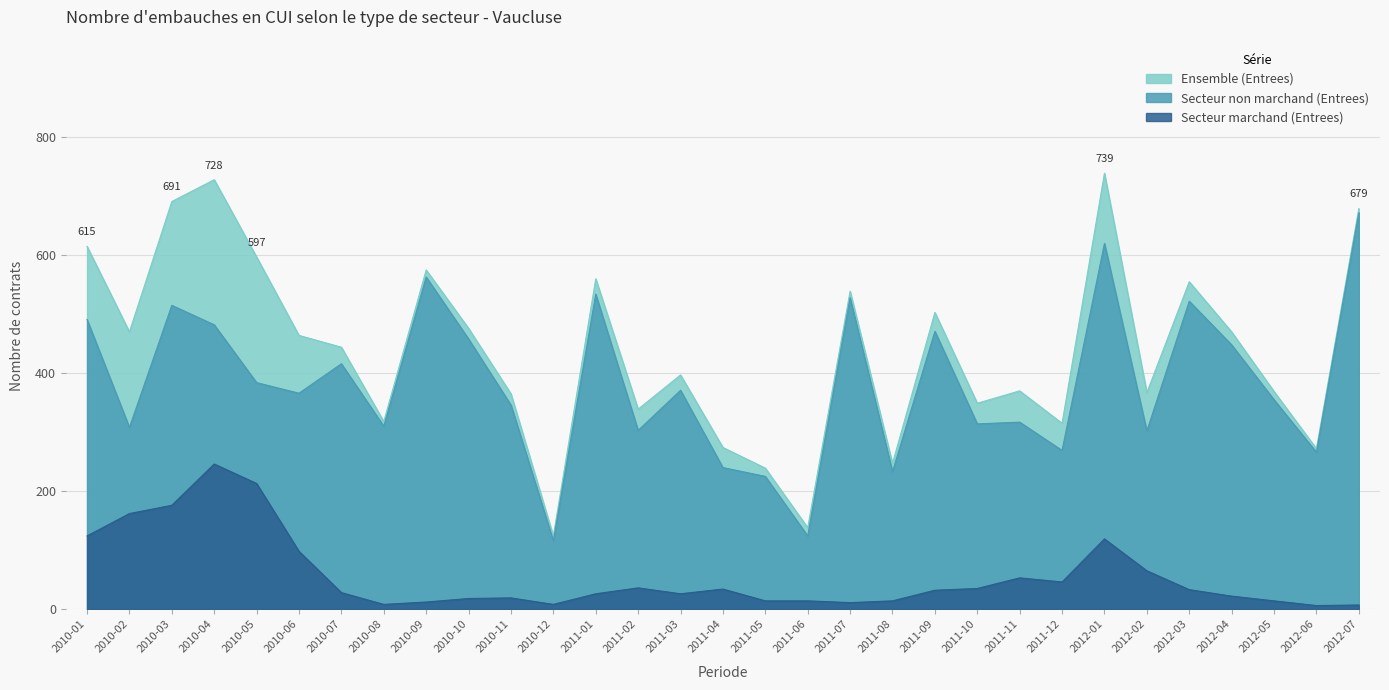

Does the chart display data point markers on the line(s)?

No